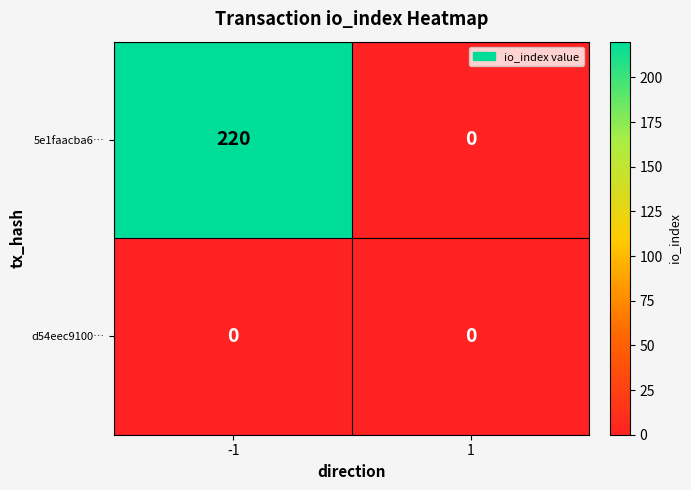

What is the average value of the 5e1faacba6… series?

110